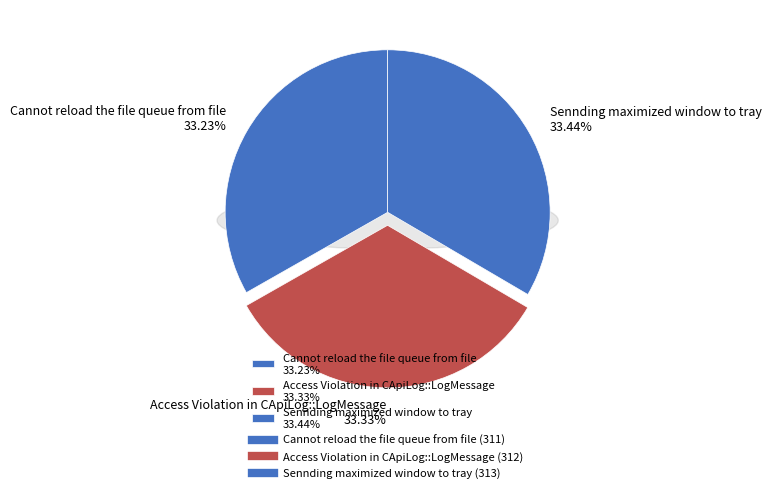

True or false: Cannot reload the file queue from file accounts for 46% of the total.

False